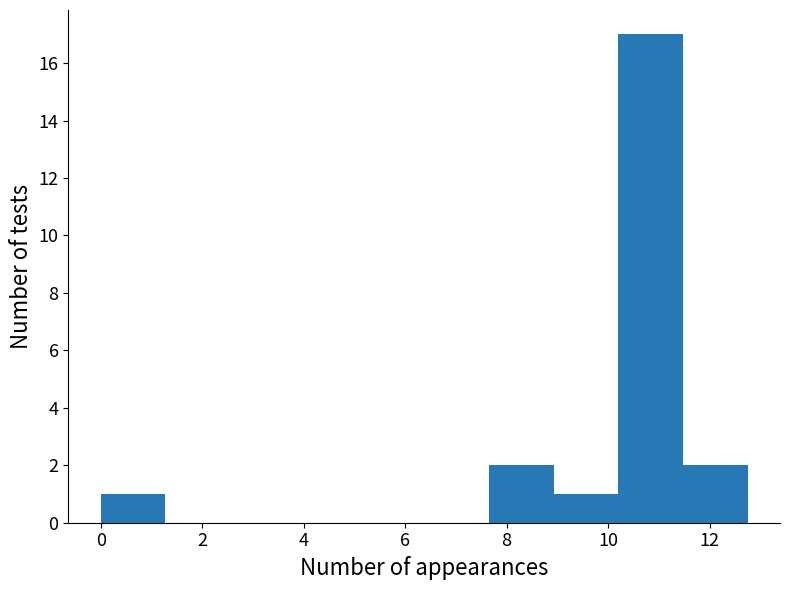

How tall is the bar that spans 11.4 to 12.8 on the x-axis? Neither the bar edges nor the heights are printed on the chart, so give them approximately, as read against the axes.

2